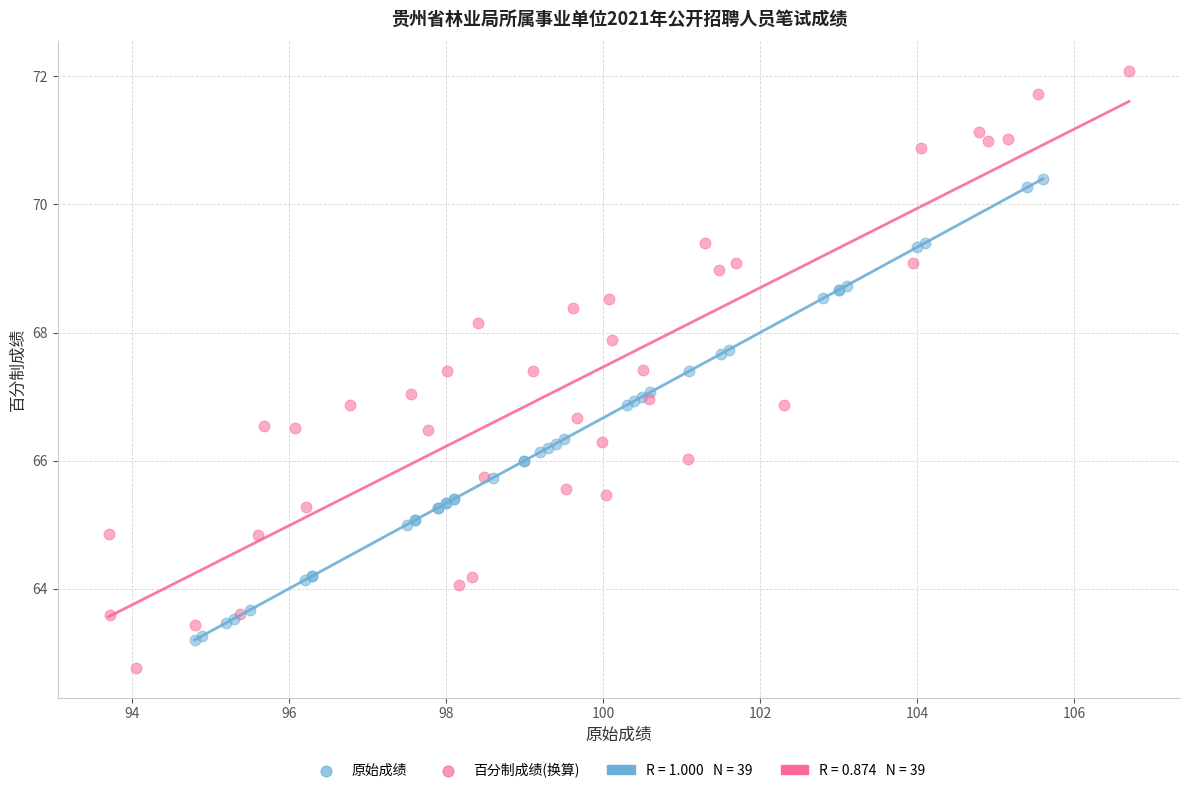

Which series has the widest spread of Y values?

百分制成绩(换算)